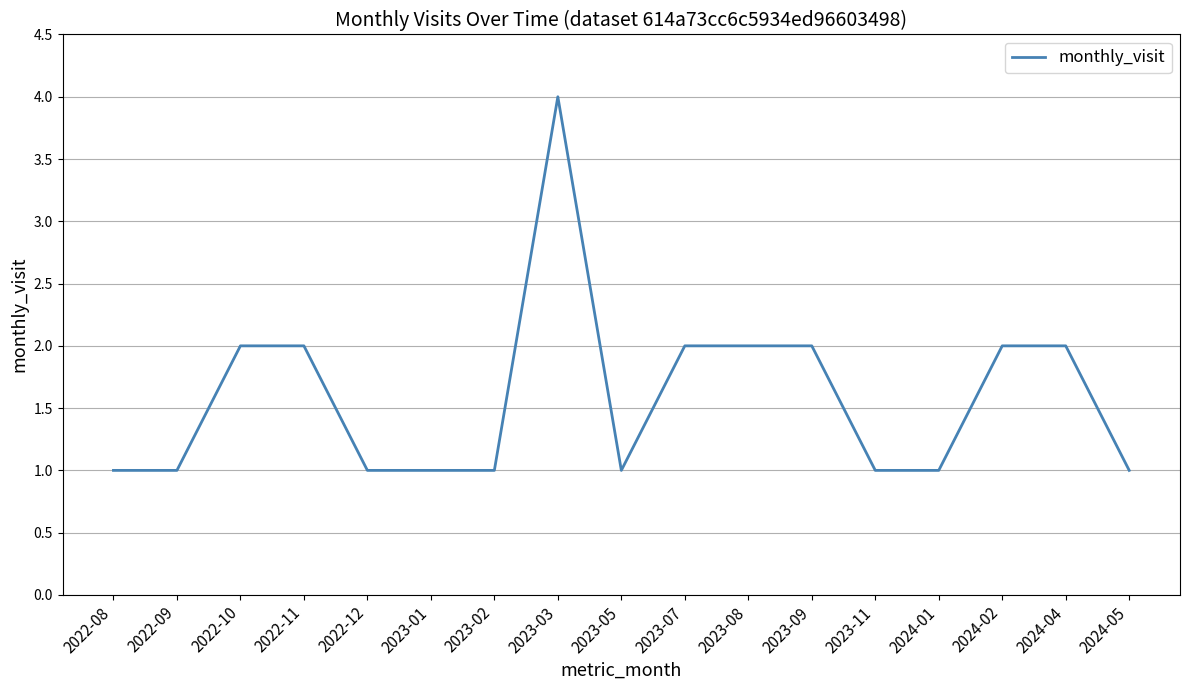

What is the sum of all values?

27